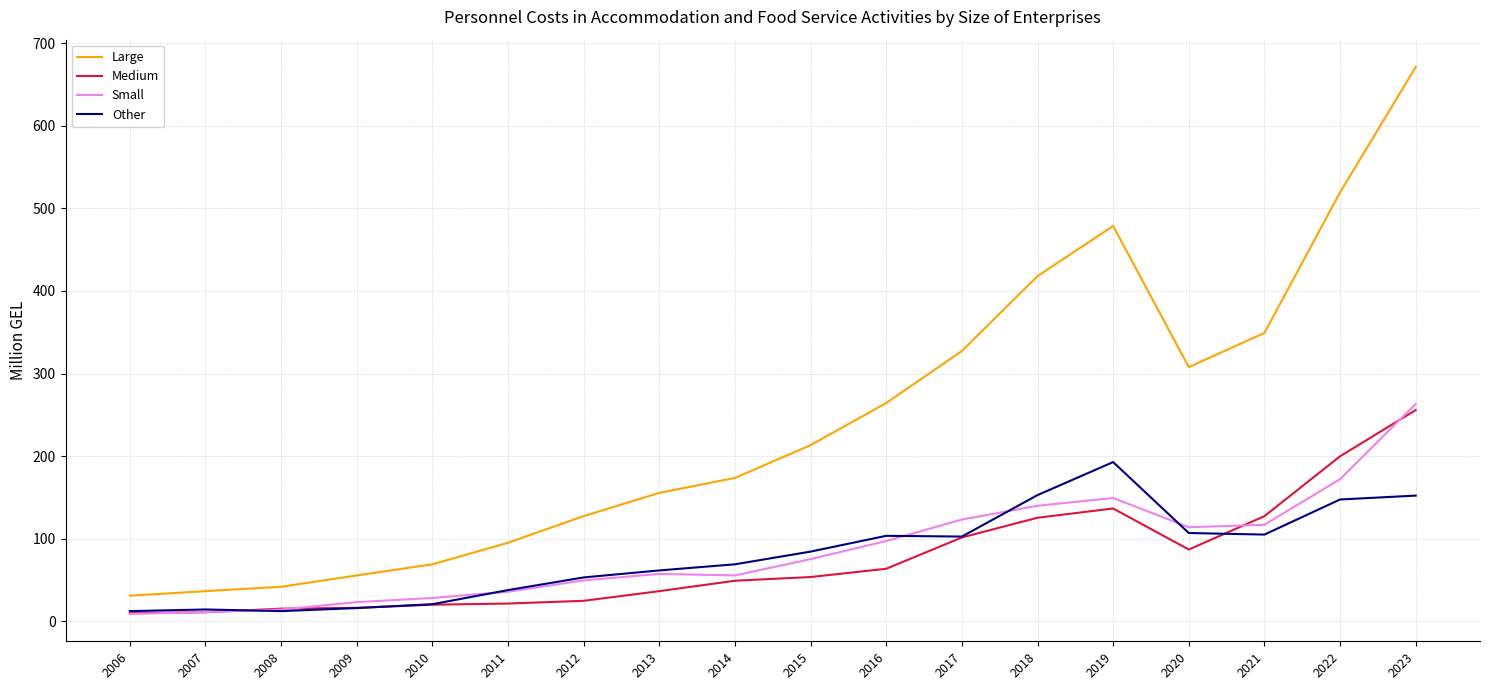

Which series has the largest total across all categories?

Large